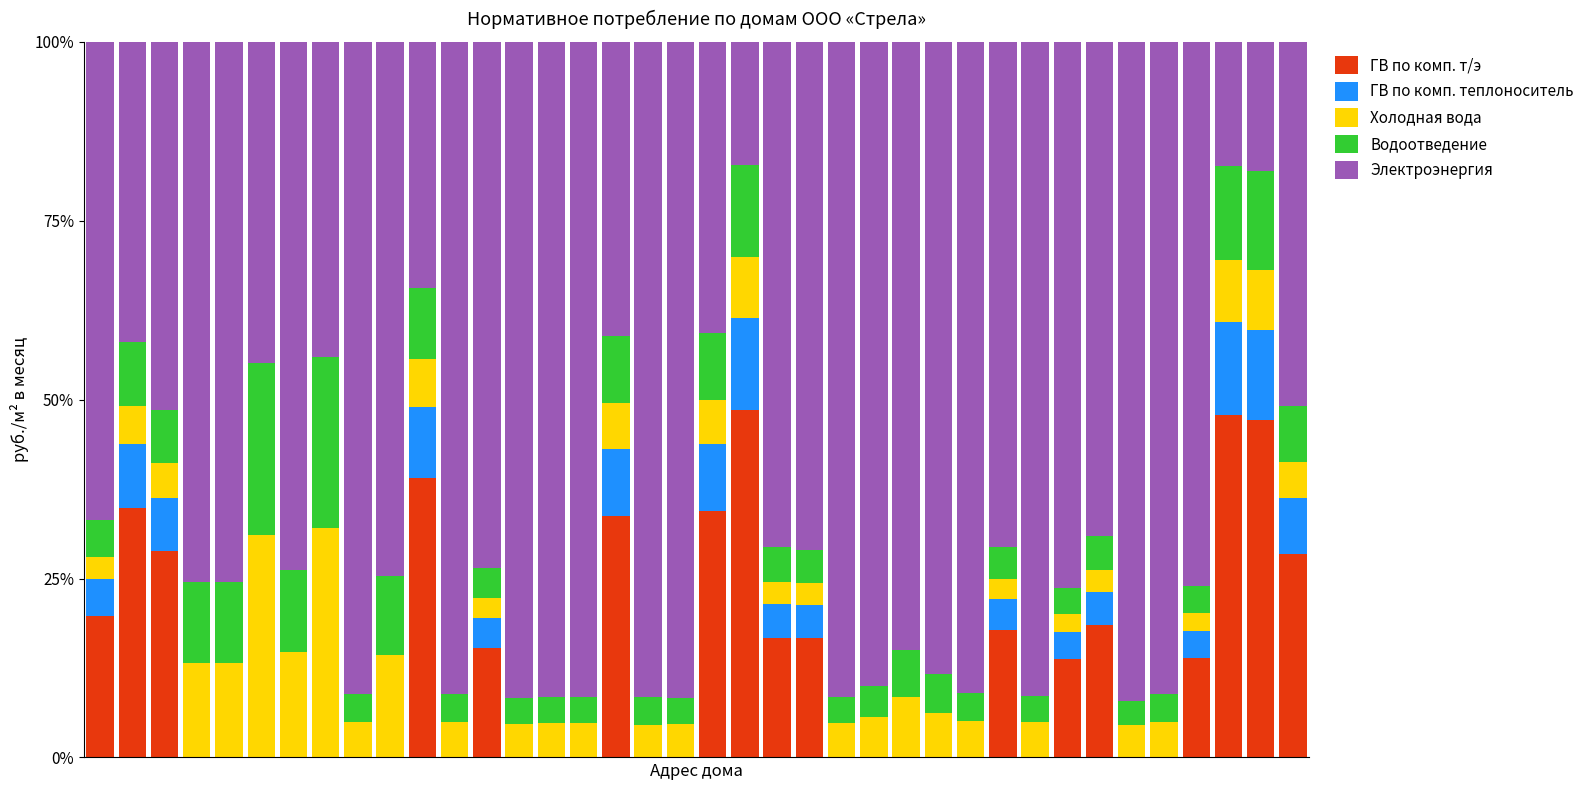

Count the number of categories in the chart.

38